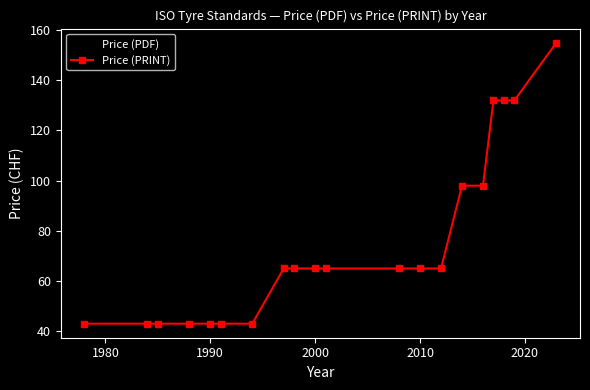

What is the value of the Price (PRINT) point at the 2nd from the left?

43